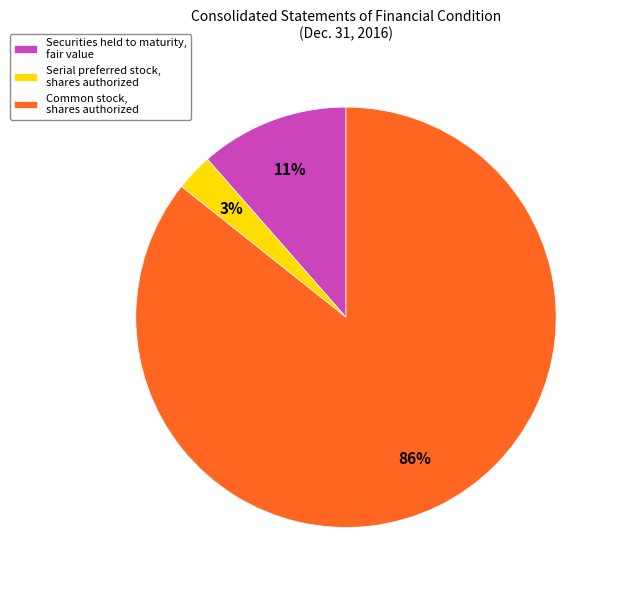

How many slices are in this pie chart?

3